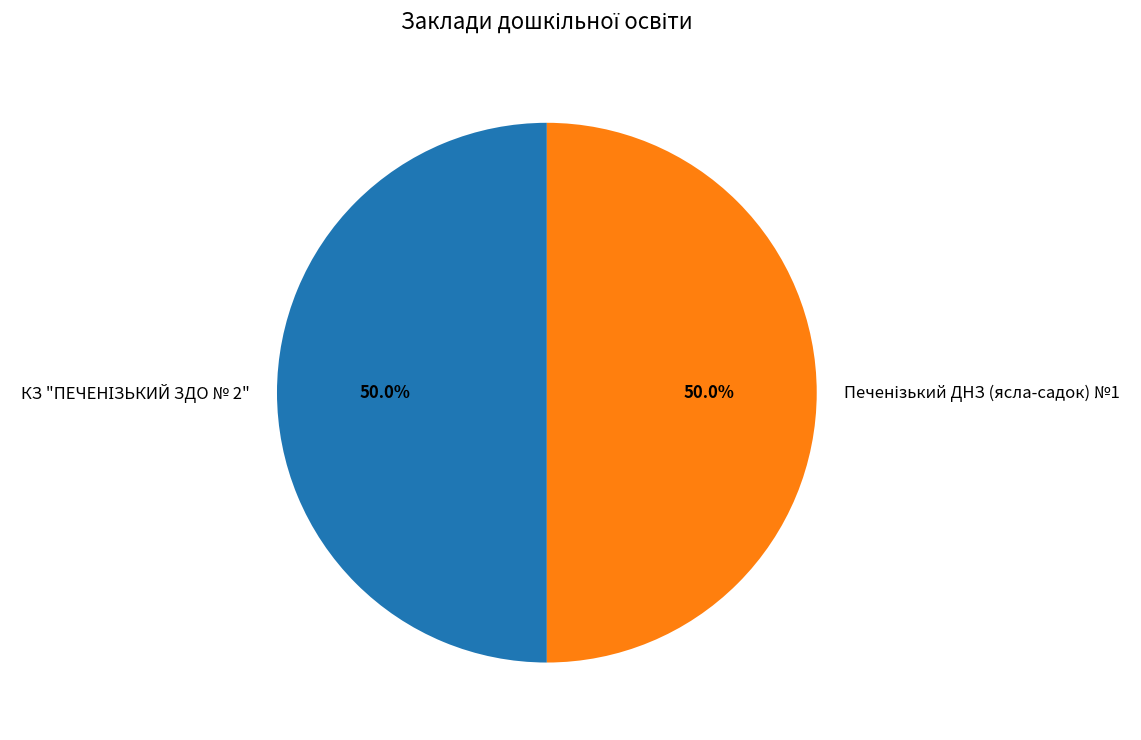

How many slices are in this pie chart?

2